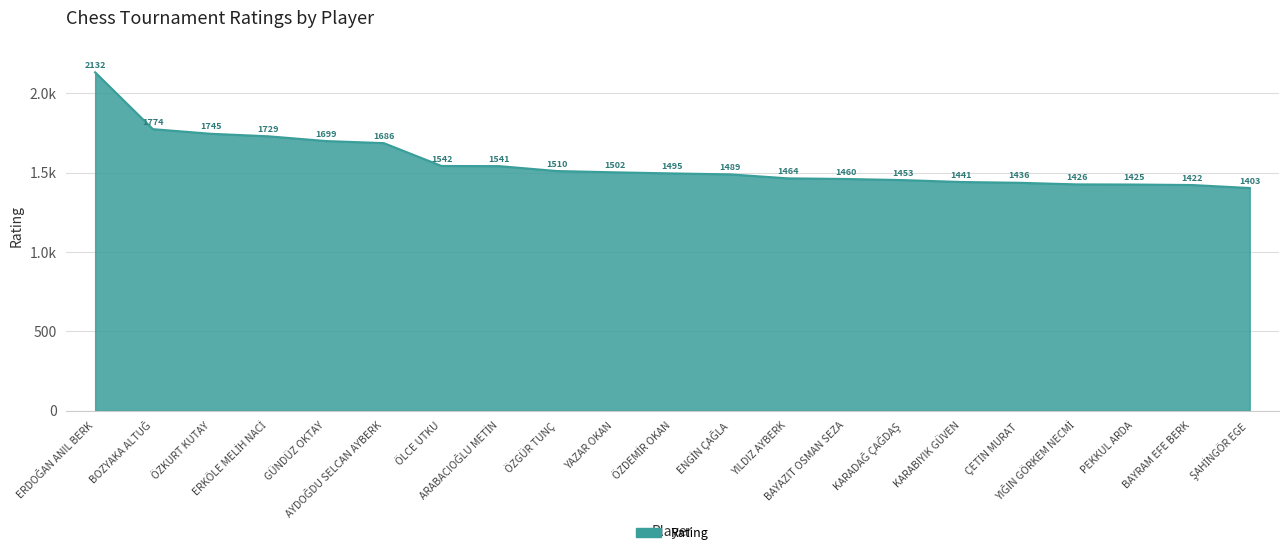

Does the chart display data point markers on the line(s)?

No